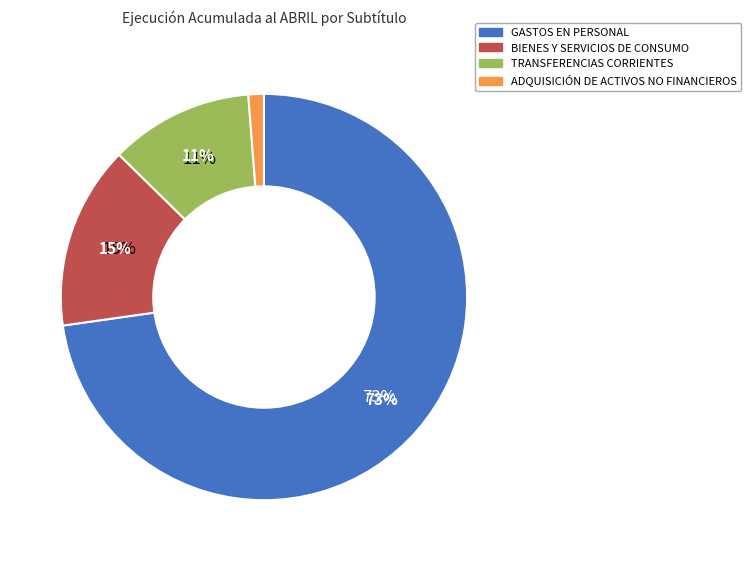

True or false: ADQUISICIÓN DE ACTIVOS NO FINANCIEROS accounts for 9% of the total.

False